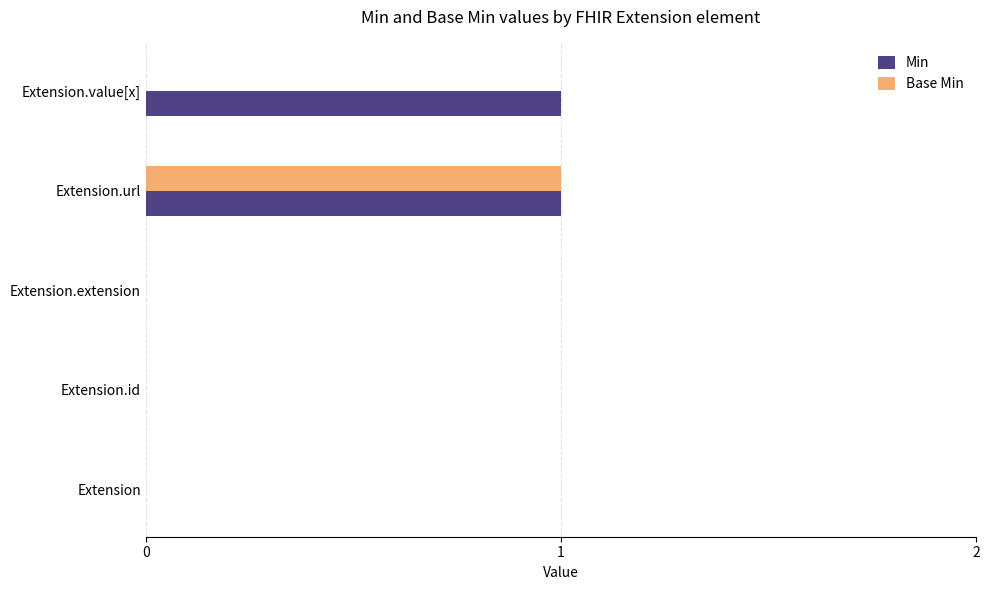

True or false: Base Min has a value of 0 at Extension.

True